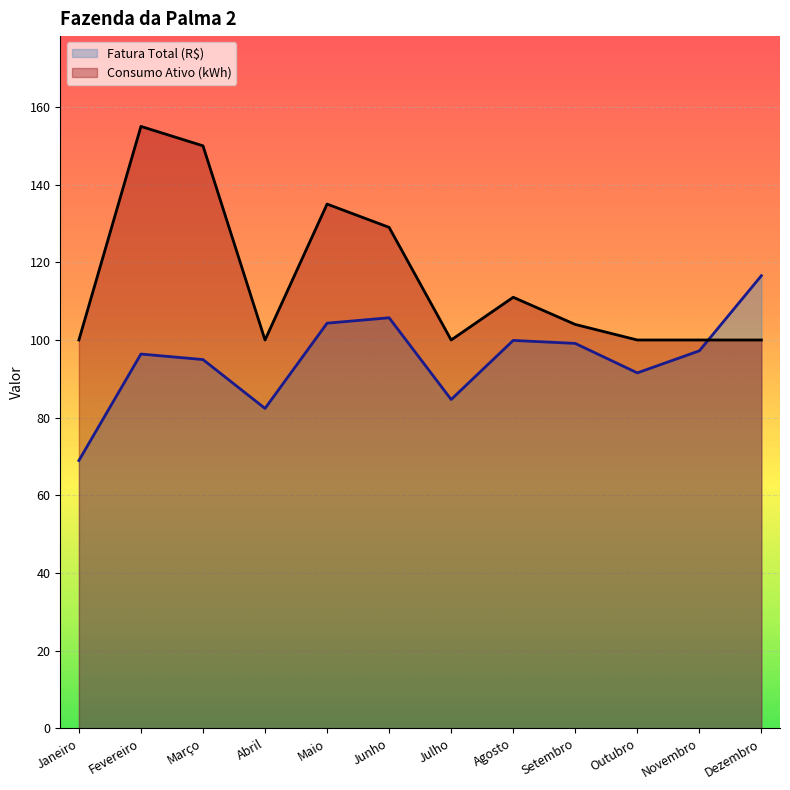

Reading left to right, transcribe all the data shown in this chart.

Fatura Total (R$): 69.0	96.4	95.0	82.4	104.3	105.7	84.7	99.9	99.1	91.5	97.2	116.6
Consumo Ativo (kWh): 100.0	155.0	150.0	100.0	135.0	129.0	100.0	111.0	104.0	100.0	100.0	100.0